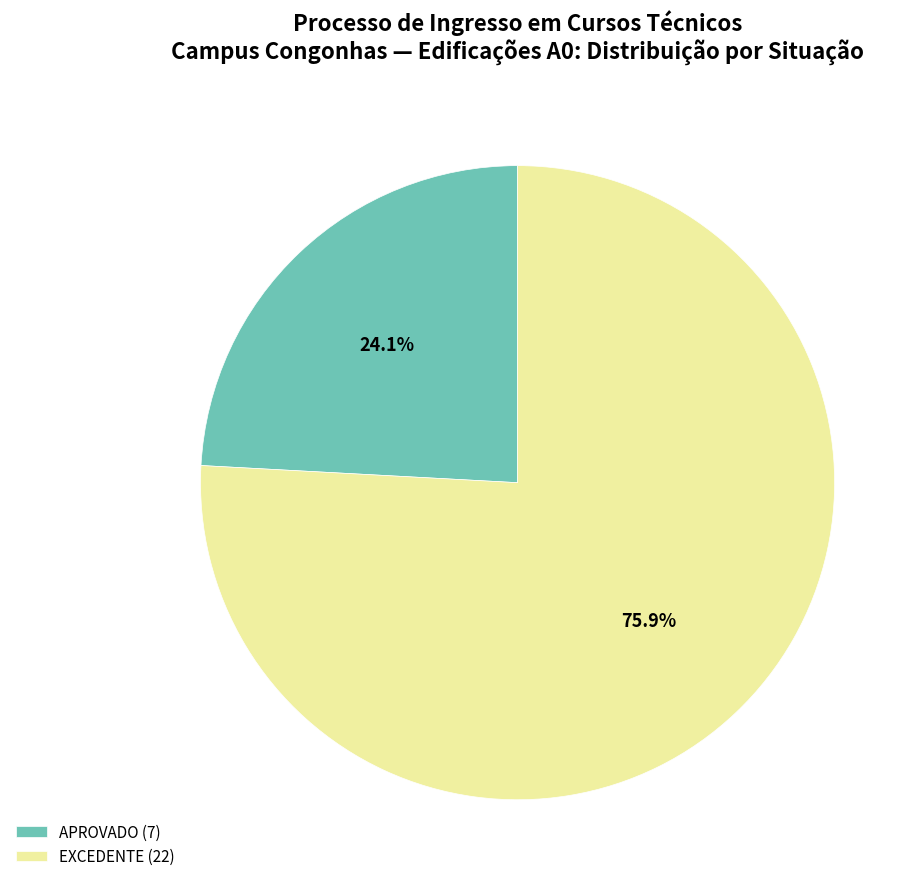

Rank the categories by value from highest to lowest.

EXCEDENTE (22), APROVADO (7)